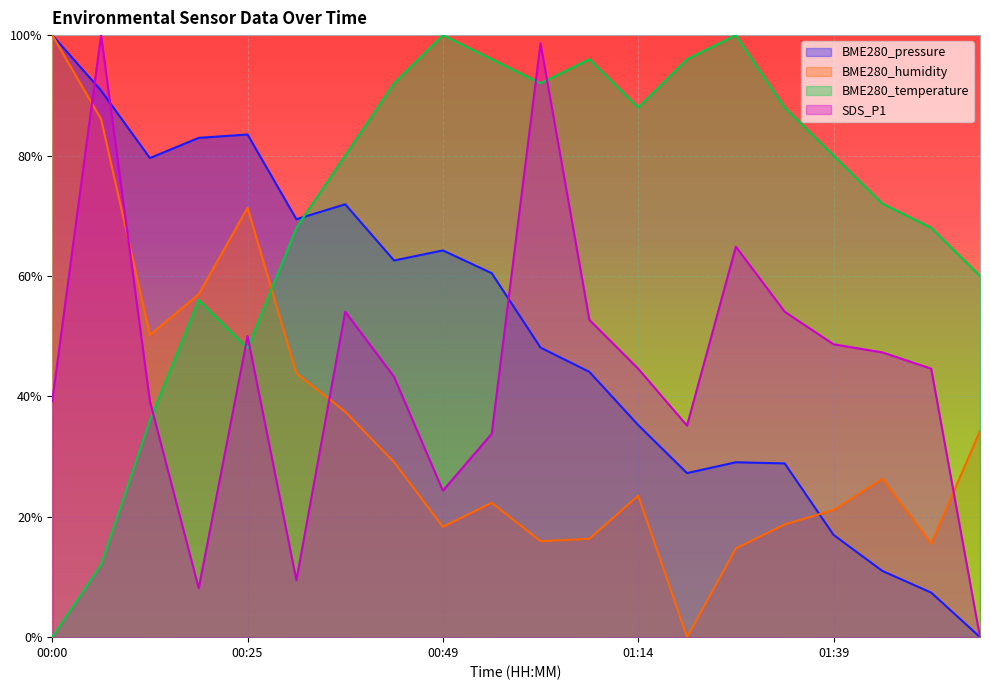

What are all the series names shown in the legend?

BME280_pressure, BME280_humidity, BME280_temperature, SDS_P1